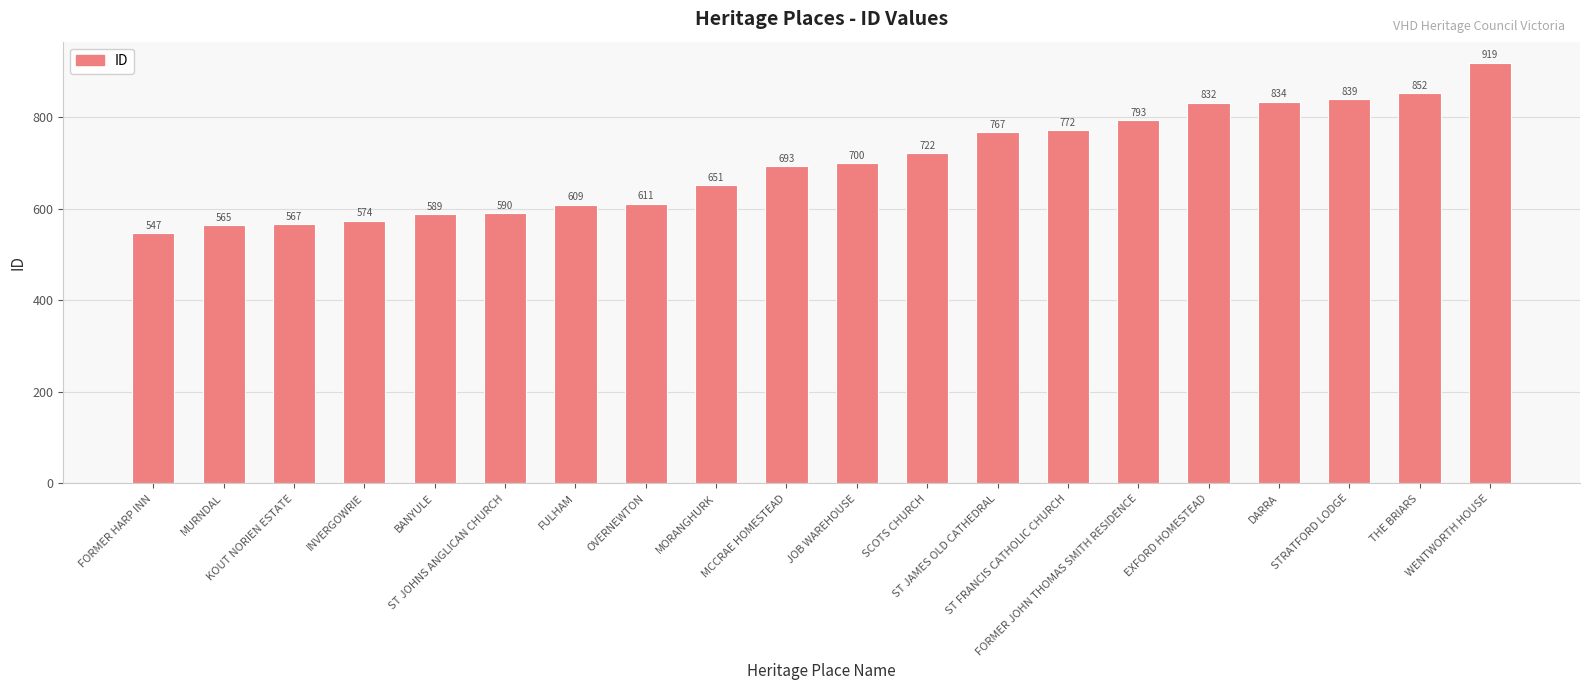

What is the maximum value shown in the chart?

919